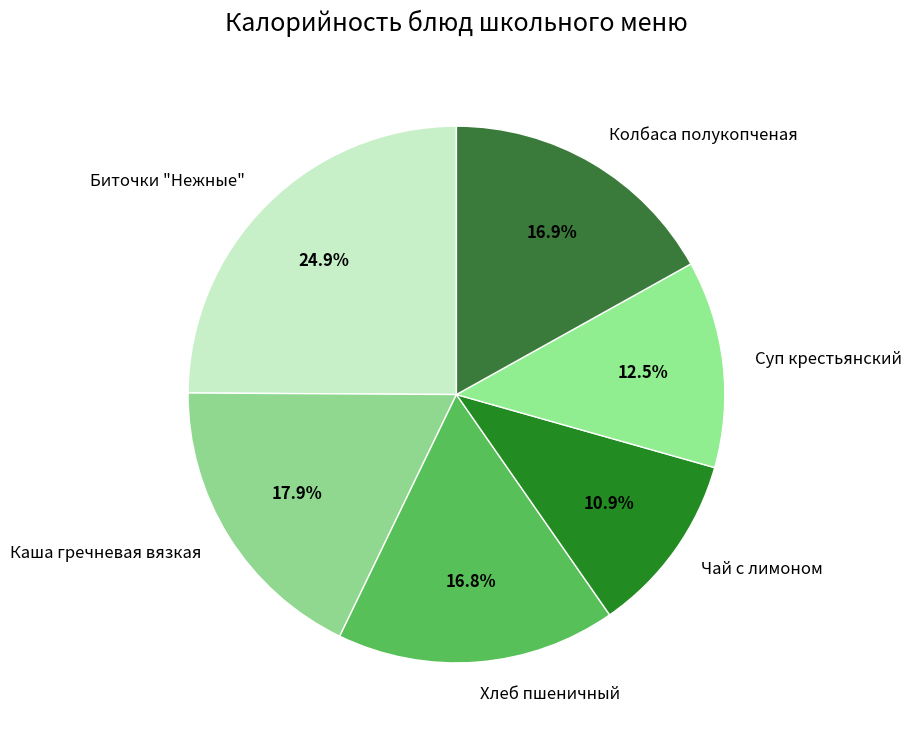

How many slices are in this pie chart?

6